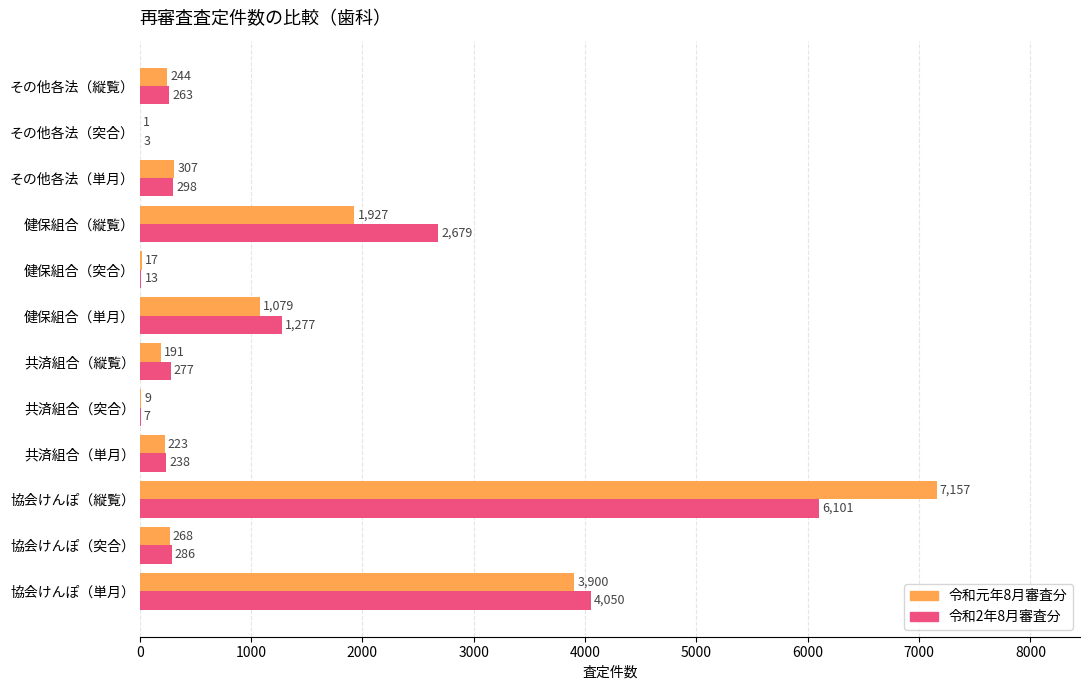

What are all the series names shown in the legend?

令和元年8月審査分, 令和2年8月審査分